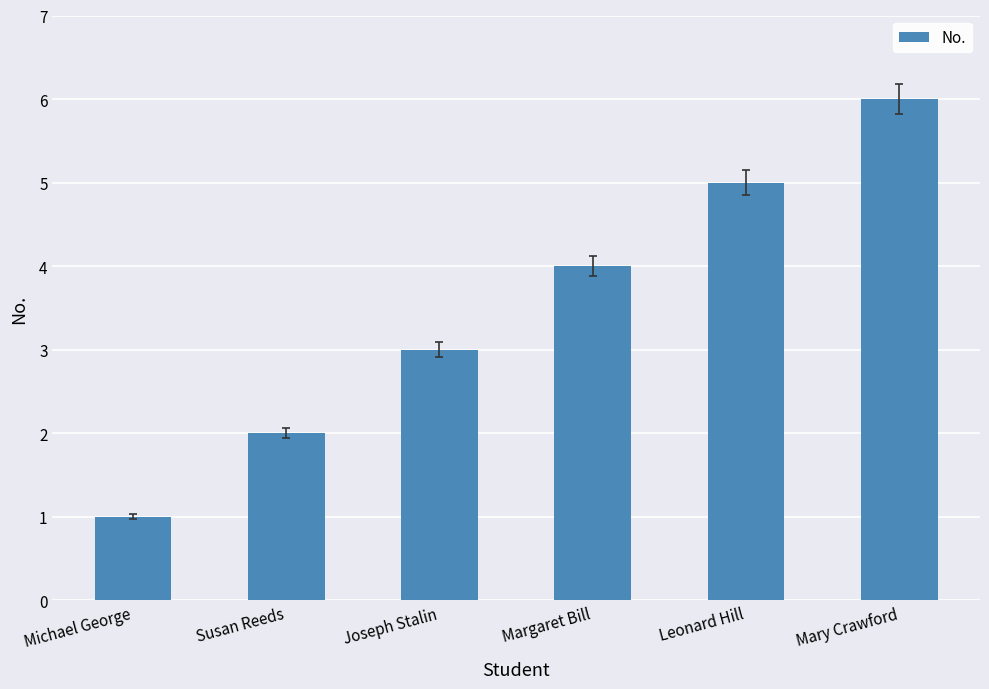

The value at Mary Crawford is 11. True or false?

False